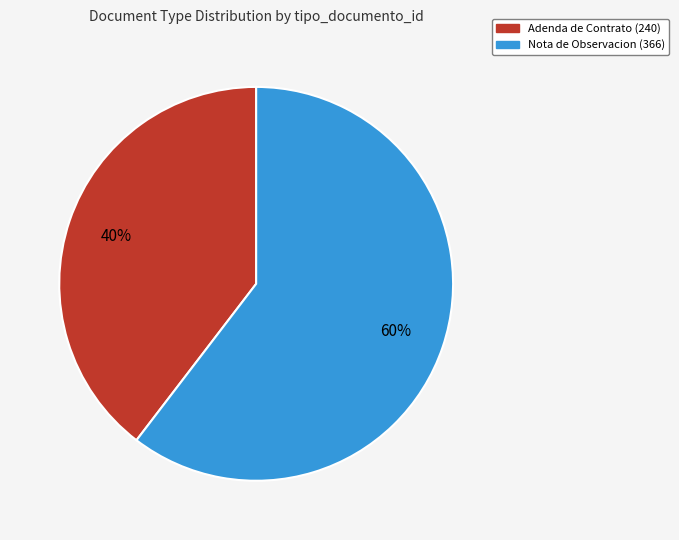

Do Nota de Observacion (366) and Adenda de Contrato (240) together represent more than half of the pie?

Yes